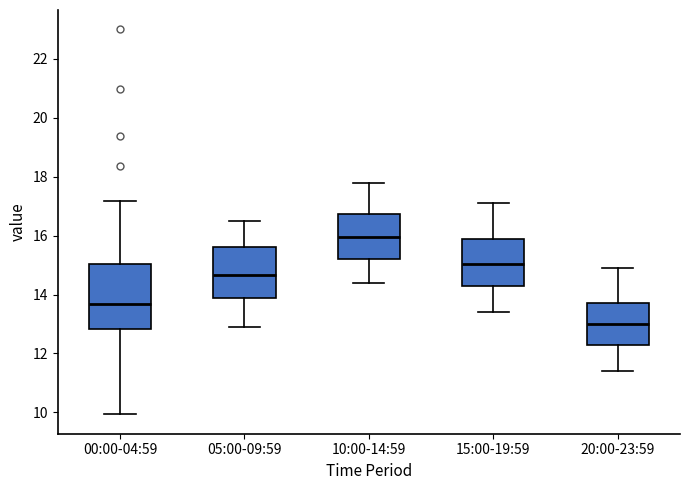

Where does the lower whisker of the box for 10:00-14:59 end on the y-axis? The values are not printed on the chart, so give them approximately, as read against the axis.

14.4